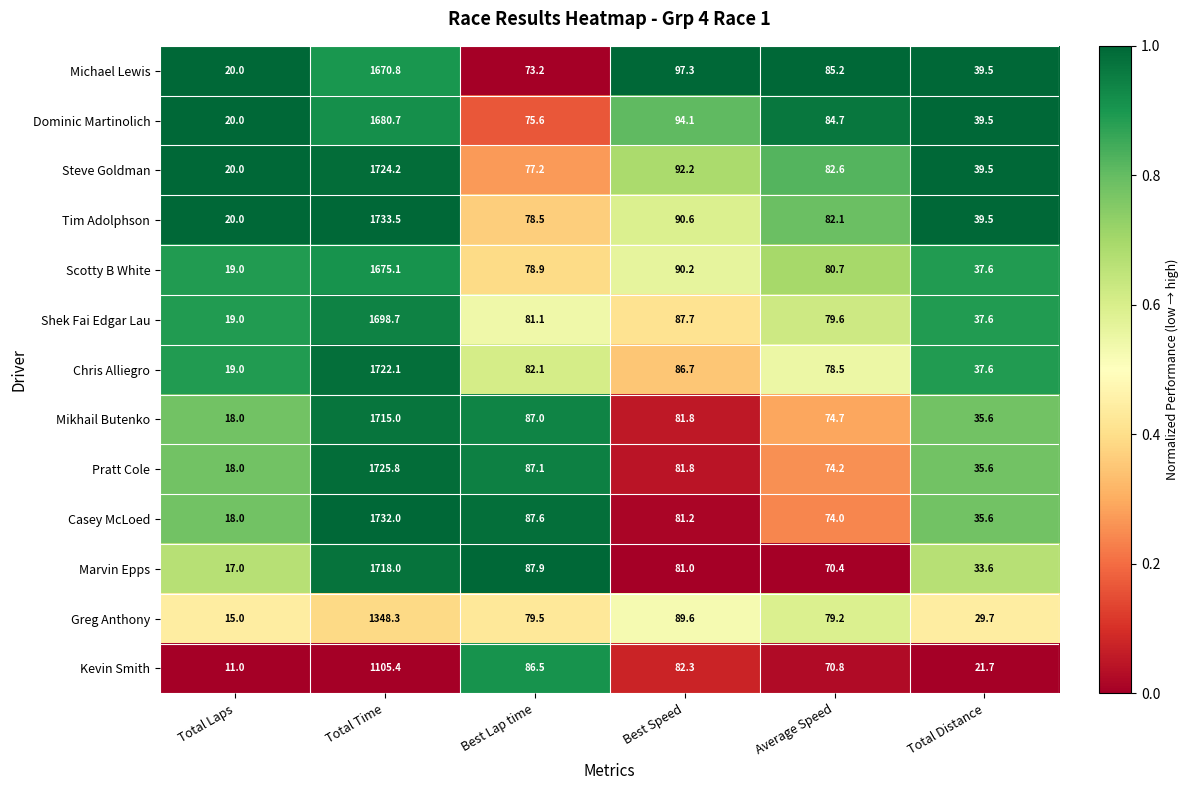

The Steve Goldman series shows 82.6 at Average Speed. True or false?

True